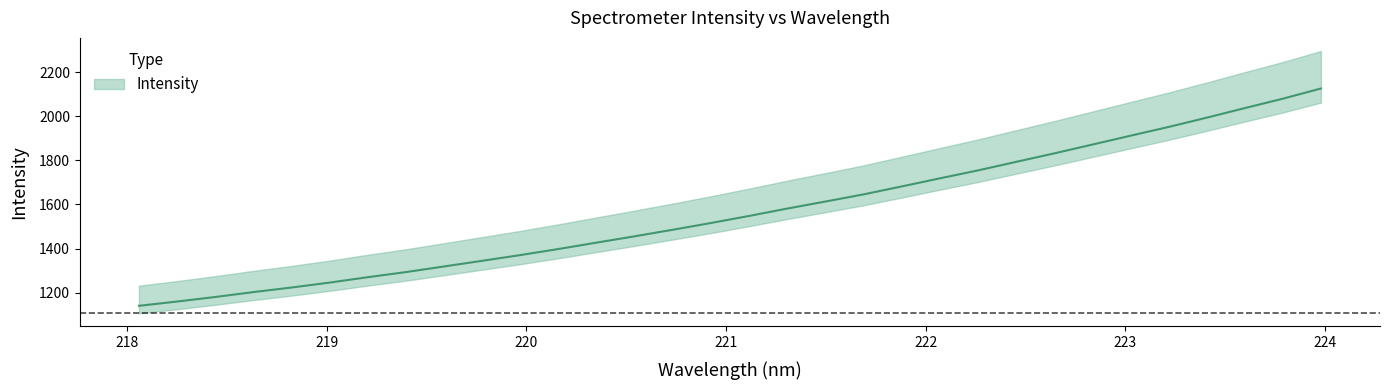

What value does the data have at 223.9802?

2125.7